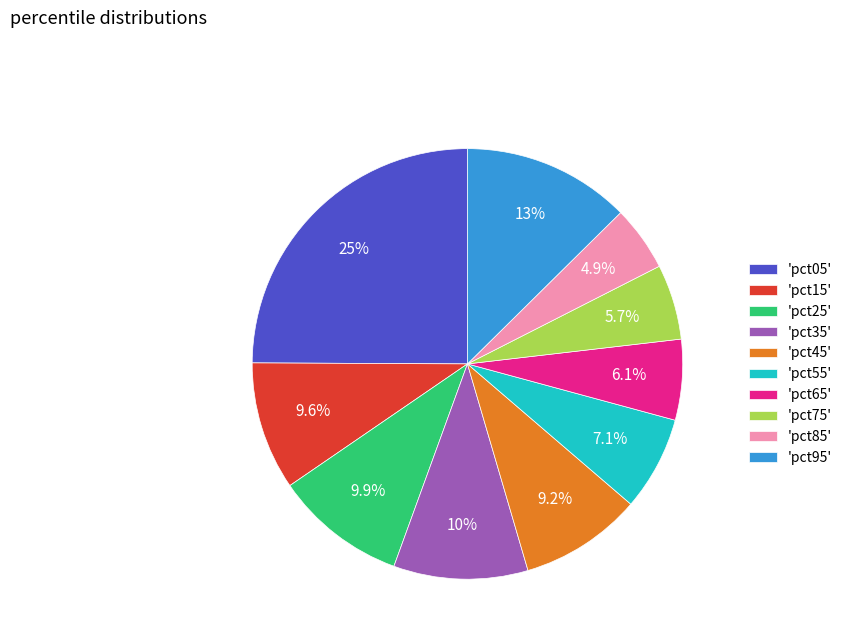

What portion of the pie excludes 'pct85'?

95.1%